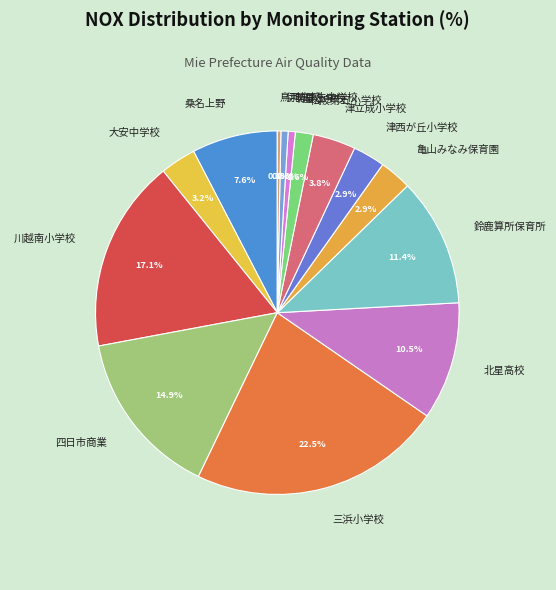

What portion of the pie excludes 松阪第五小学校?

98.4%